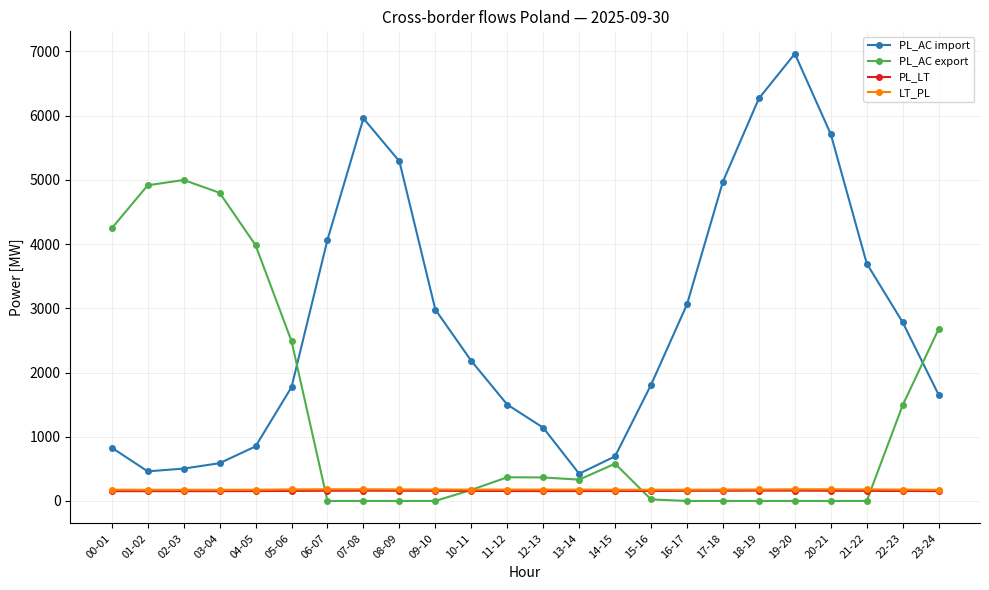

What is the lowest value of the LT_PL series?

174